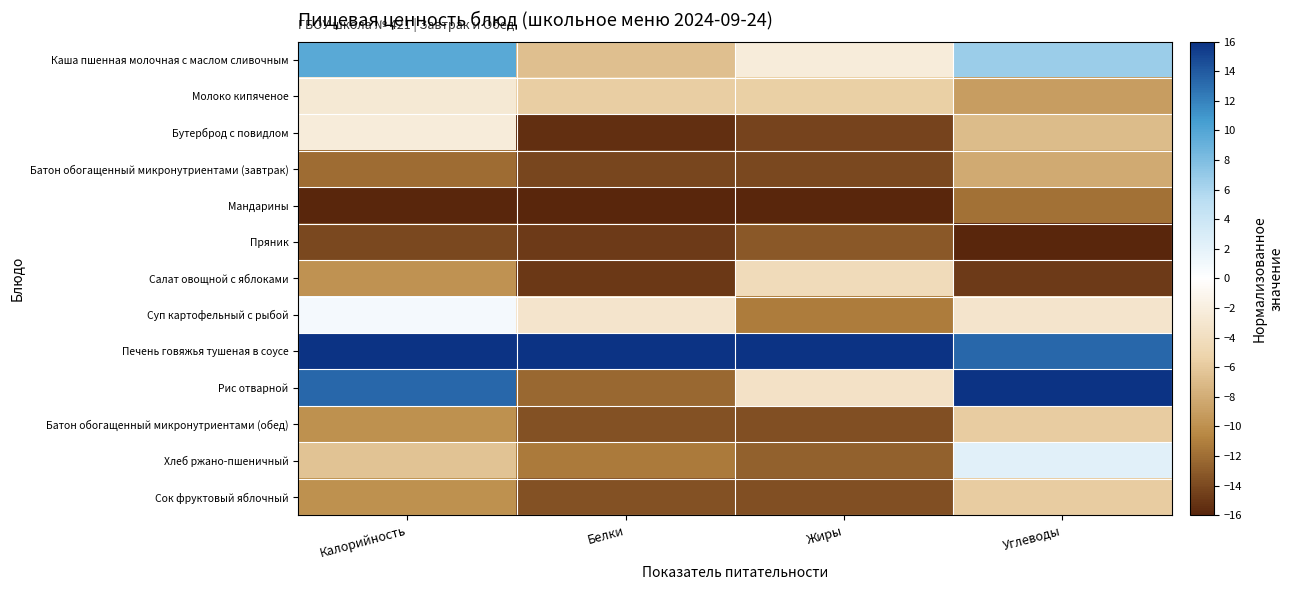

Reading left to right, extract all data points from this chart.

Каша пшенная молочная с маслом сливочным: Калорийность=9.7	Белки=-6.7	Жиры=-2.4	Углеводы=6.7
Молоко кипяченое: Калорийность=-2.7	Белки=-5.7	Жиры=-5.5	Углеводы=-9.0
Бутерброд с повидлом: Калорийность=-2.3	Белки=-15.5	Жиры=-14.3	Углеводы=-6.9
Батон обогащенный микронутриентами (завтрак): Калорийность=-12.1	Белки=-14.2	Жиры=-14.1	Углеводы=-8.2
Мандарины: Калорийность=-16.0	Белки=-16.0	Жиры=-16.0	Углеводы=-11.9
Пряник: Калорийность=-14.1	Белки=-14.8	Жиры=-13.2	Углеводы=-16.0
Салат овощной с яблоками: Калорийность=-9.9	Белки=-14.9	Жиры=-4.3	Углеводы=-14.8
Суп картофельный с рыбой: Калорийность=0.9	Белки=-3.2	Жиры=-11.2	Углеводы=-3.2
Печень говяжья тушеная в соусе: Калорийность=16.0	Белки=16.0	Жиры=16.0	Углеводы=13.4
Рис отварной: Калорийность=13.3	Белки=-12.3	Жиры=-3.5	Углеводы=16.0
Батон обогащенный микронутриентами (обед): Калорийность=-10.0	Белки=-13.6	Жиры=-13.7	Углеводы=-5.8
Хлеб ржано-пшеничный: Калорийность=-6.4	Белки=-11.3	Жиры=-12.6	Углеводы=2.3
Сок фруктовый яблочный: Калорийность=-10.0	Белки=-13.6	Жиры=-13.7	Углеводы=-5.8